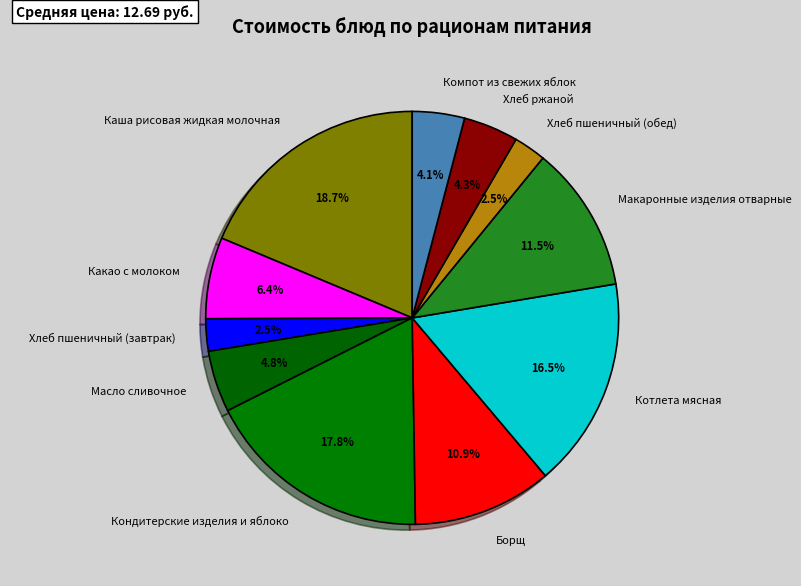

What is the largest slice in the pie chart?

Каша рисовая жидкая молочная